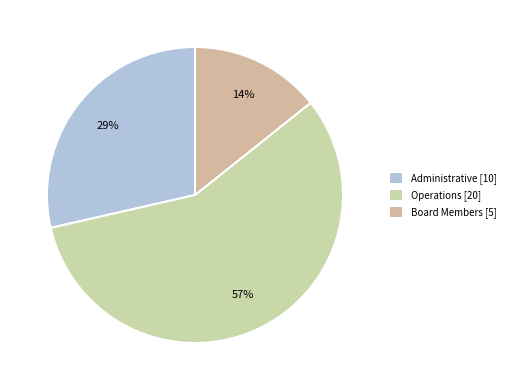

How many segments does this pie chart have?

3